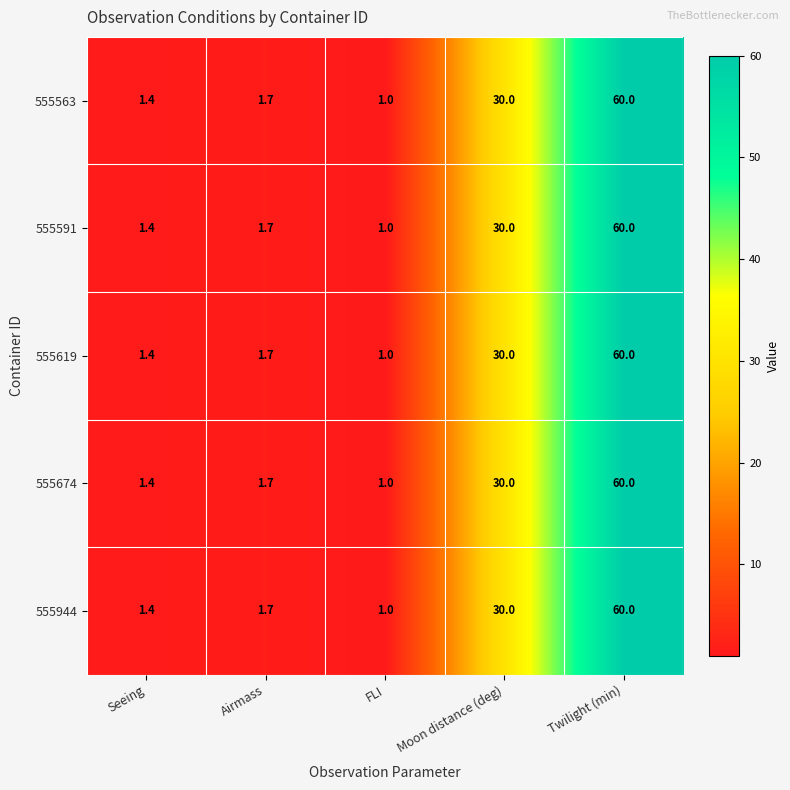

What is the total value across all series at Airmass?

8.5